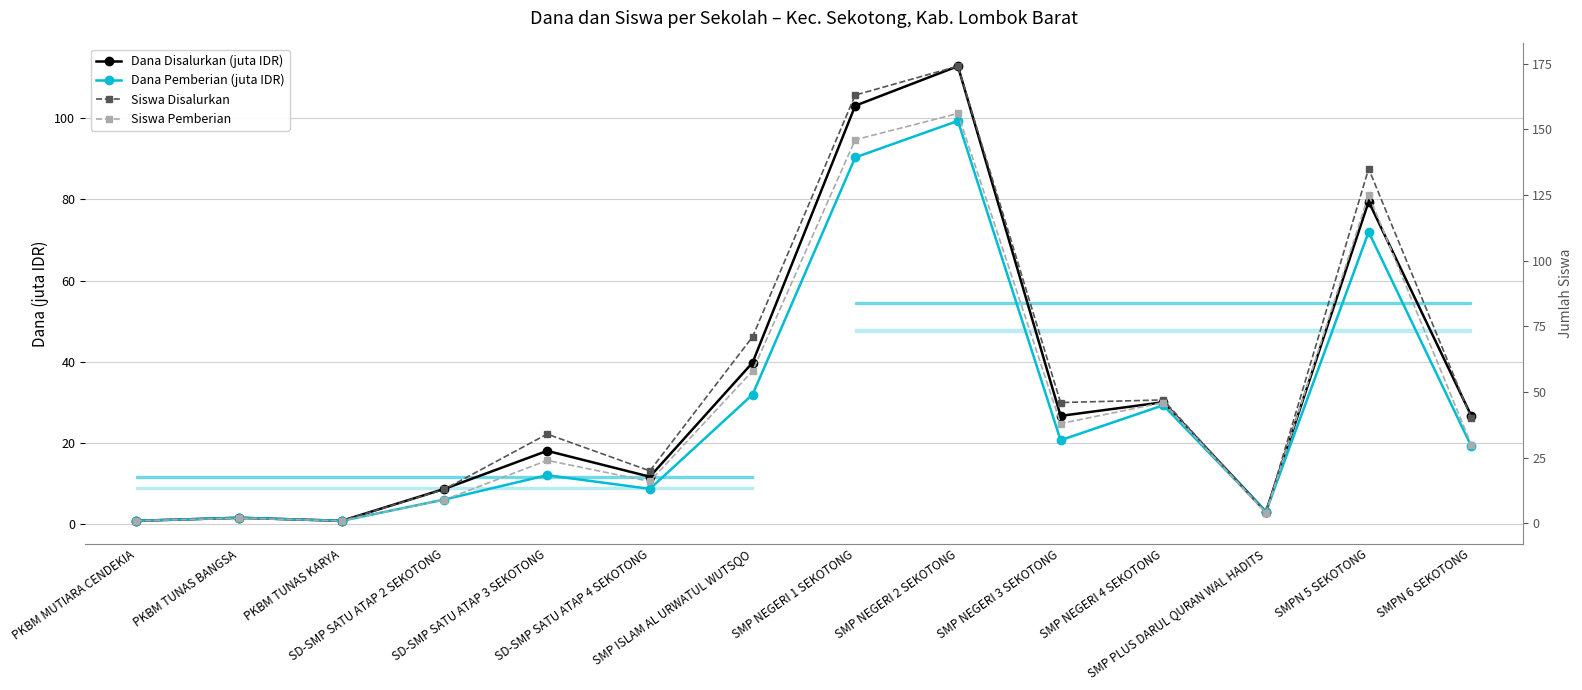

How many interior local valleys does the Siswa Pemberian series have?

4